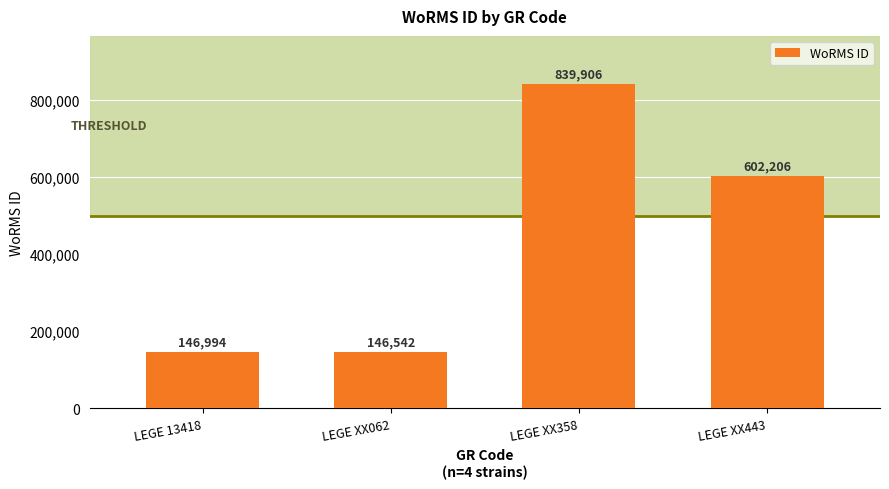

What is the ratio of the value at LEGE XX062 to the value at LEGE XX443?

0.2